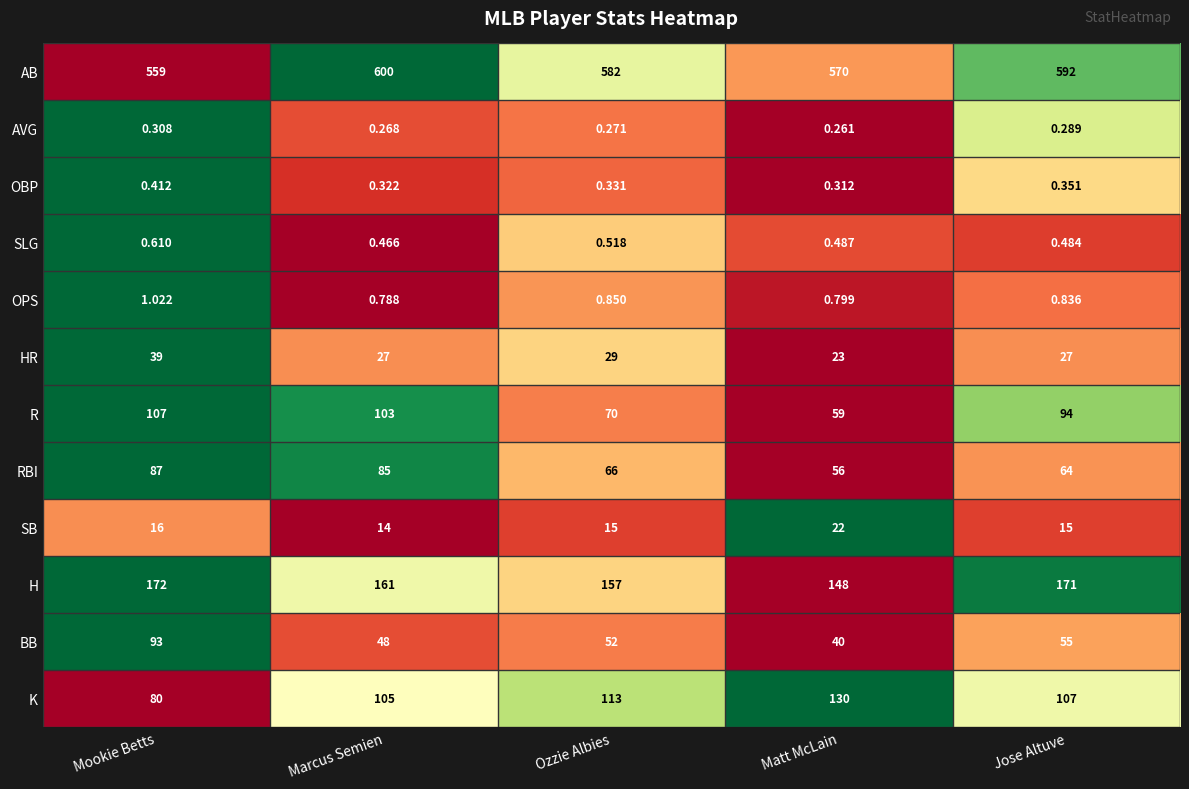

Is the value of SLG at Jose Altuve greater than the value of HR at Ozzie Albies?

No